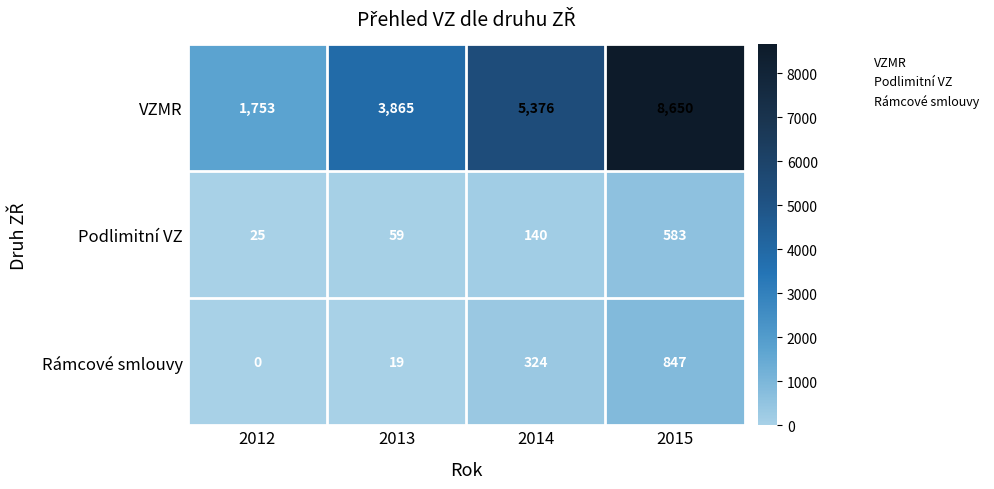

The Podlimitní VZ series shows 70 at 2014. True or false?

False